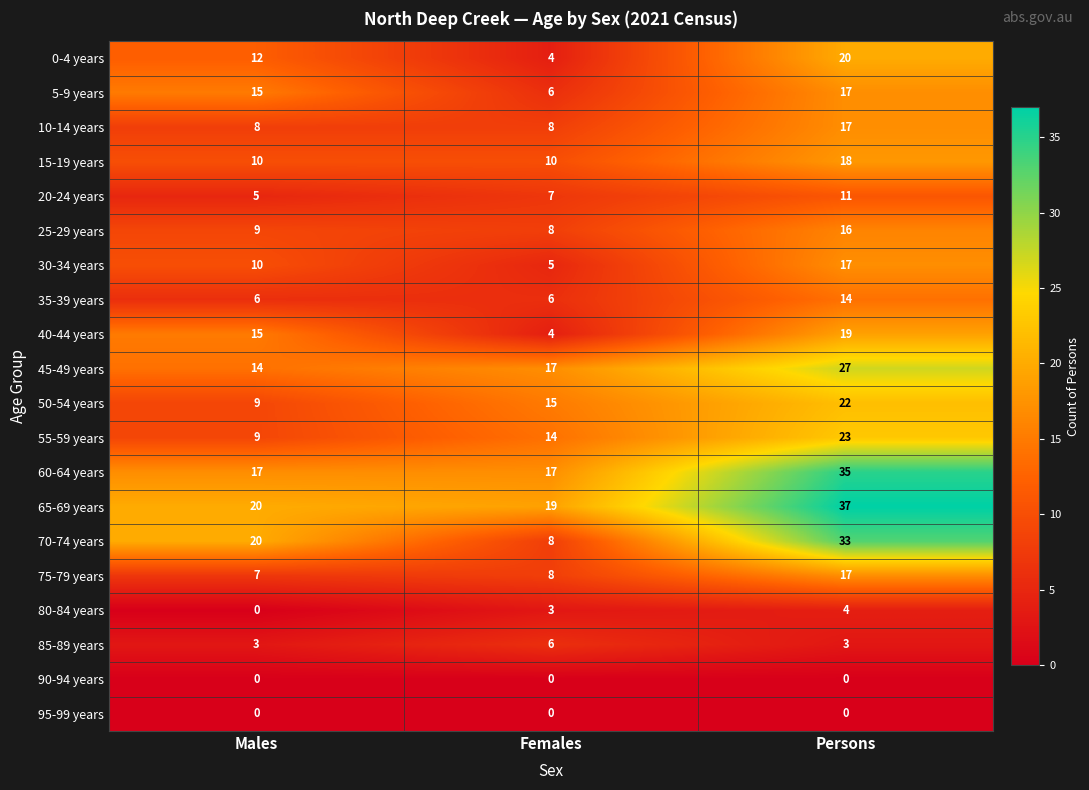

How many 80-84 years values are between 0 and 4?

3